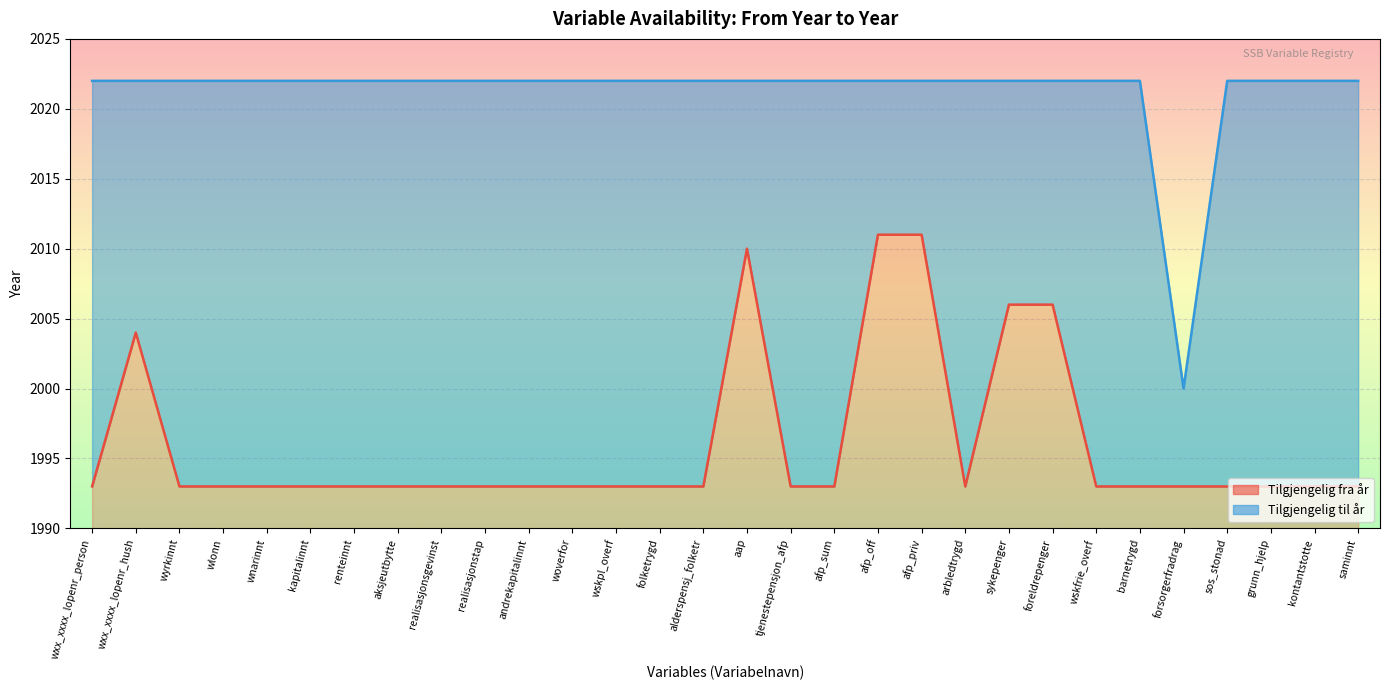

At which category is the sum across all series the highest?

afp_off